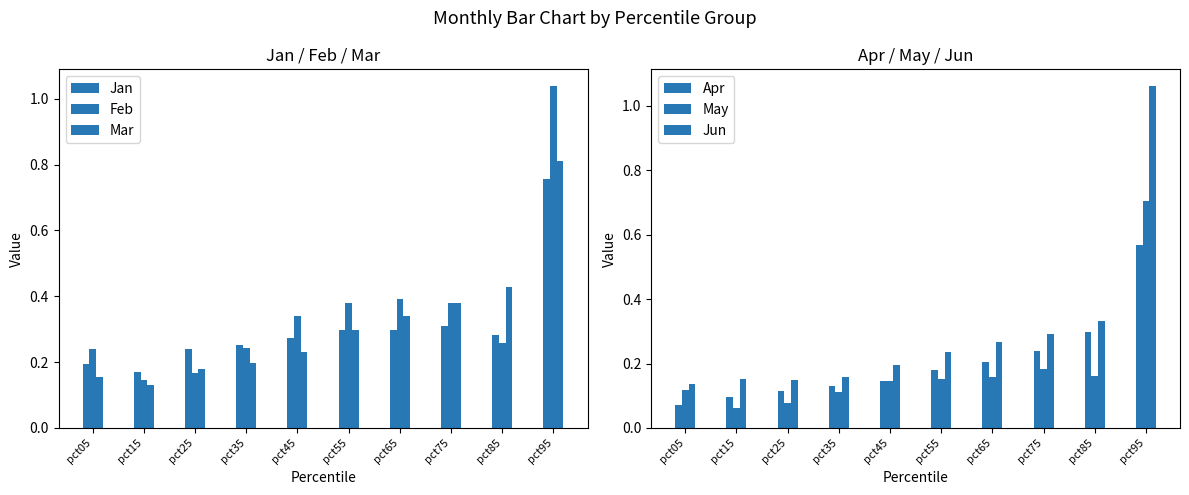

True or false: Jan has a value of 0.3 at pct65.

True